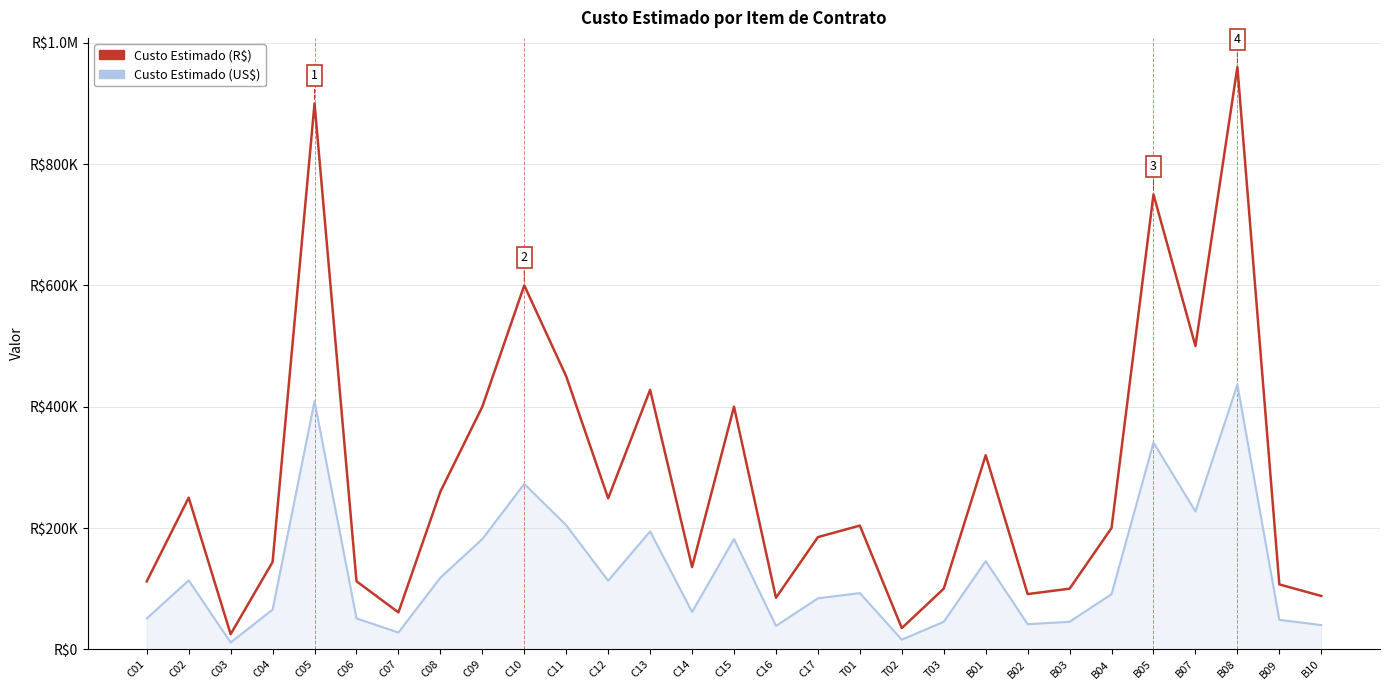

How many values in the Custo Estimado (R$) series exceed 200000?

14